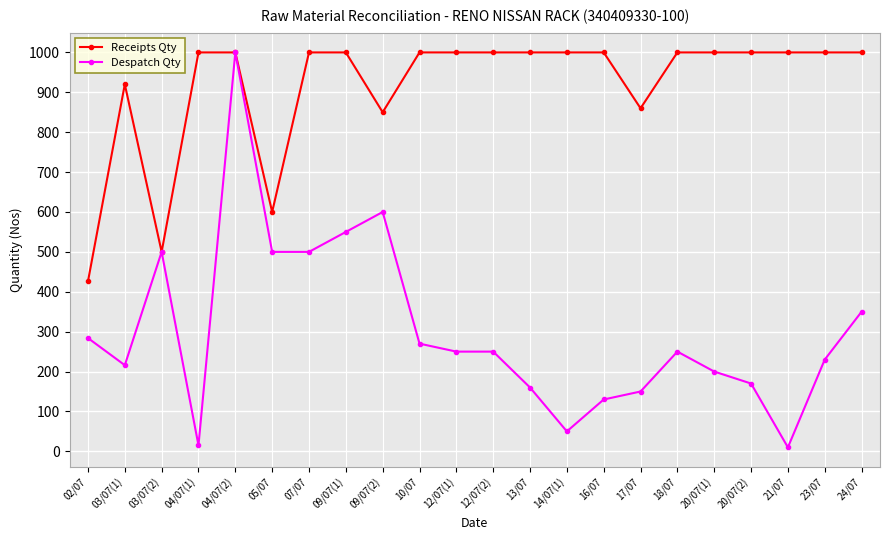

What is the maximum value for Receipts Qty?

1000